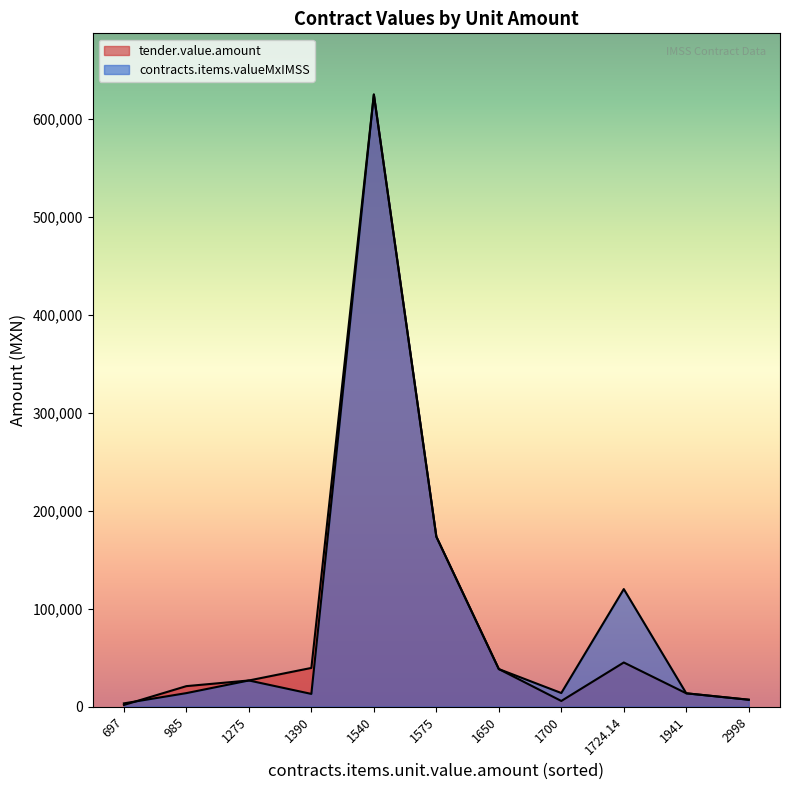

How many intersections are there between tender.value.amount and contracts.items.valueMxIMSS?

2